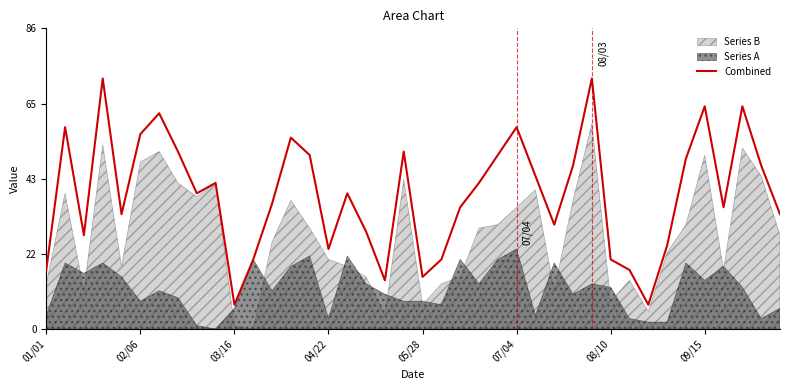

What is the maximum value for Combined?

72